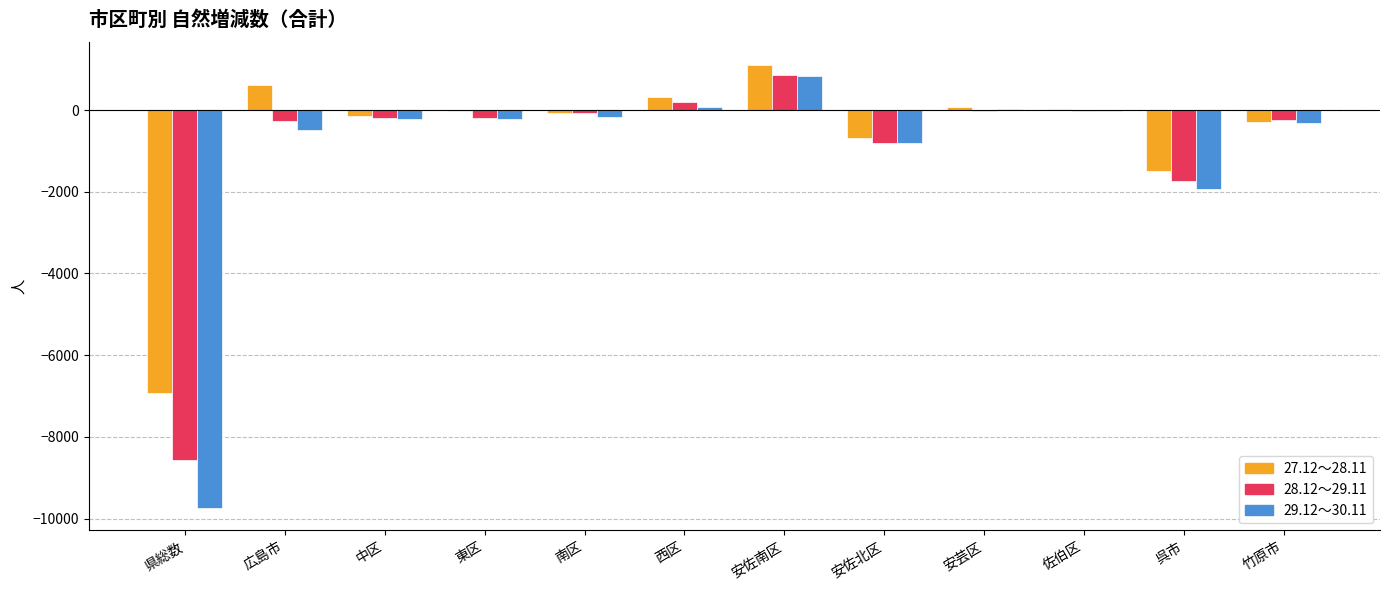

Is the value of 27.12～28.11 at 東区 greater than the value of 29.12～30.11 at 呉市?

Yes